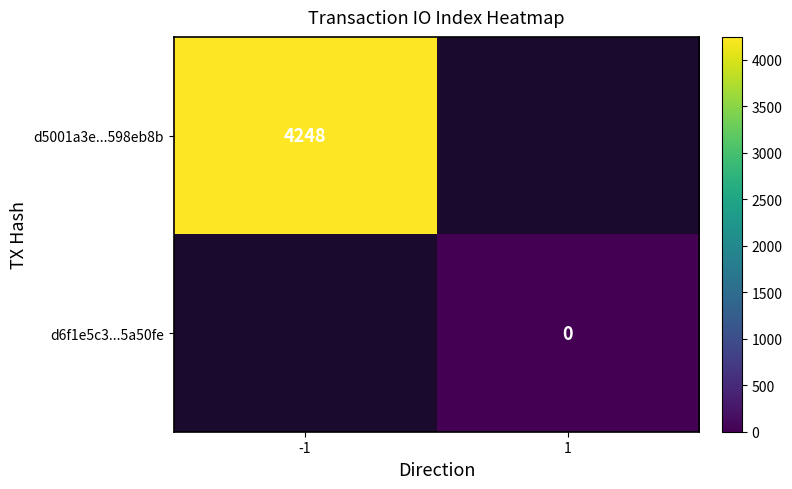

The value of d5001a3e...598eb8b at -1 is 4248. True or false?

True